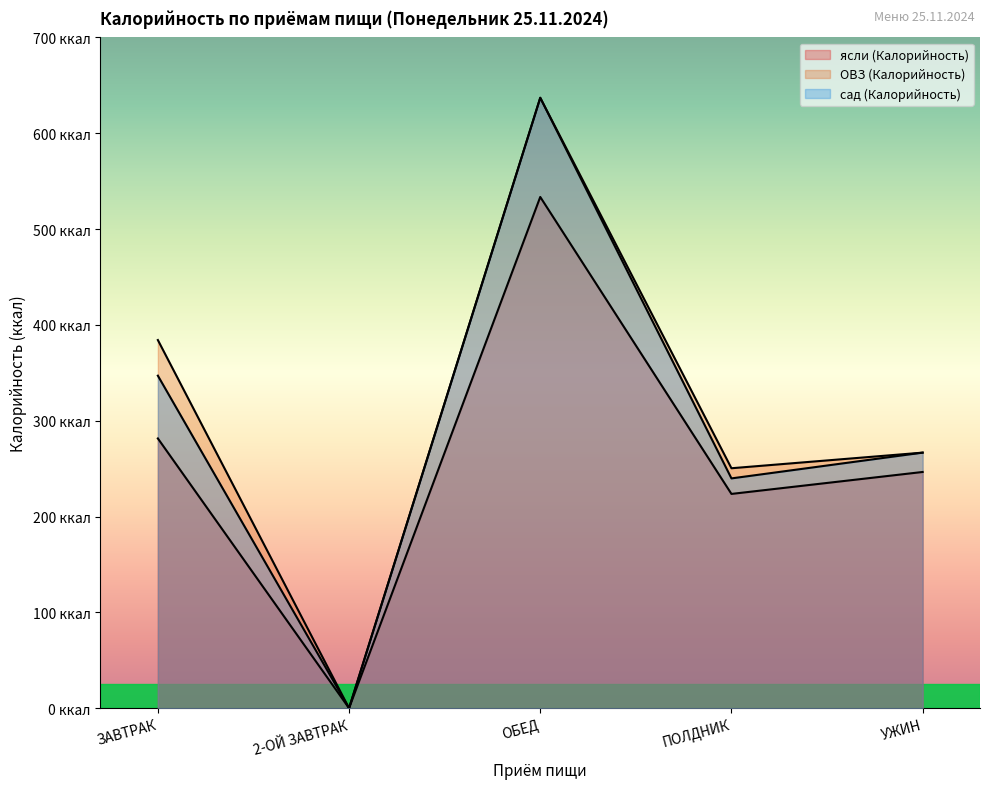

True or false: ОВЗ (Калорийность) and сад (Калорийность) cross at least once.

False